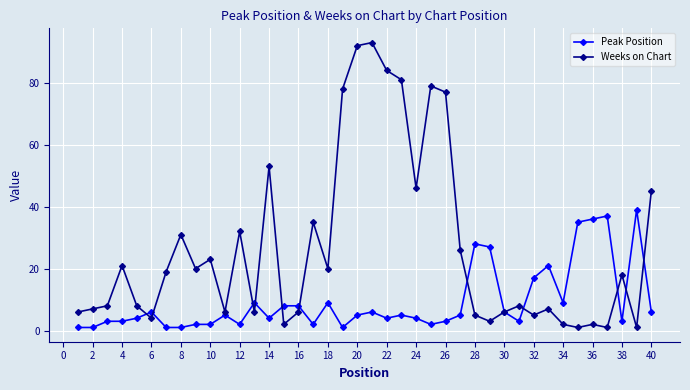

What is the maximum value for Peak Position?

39